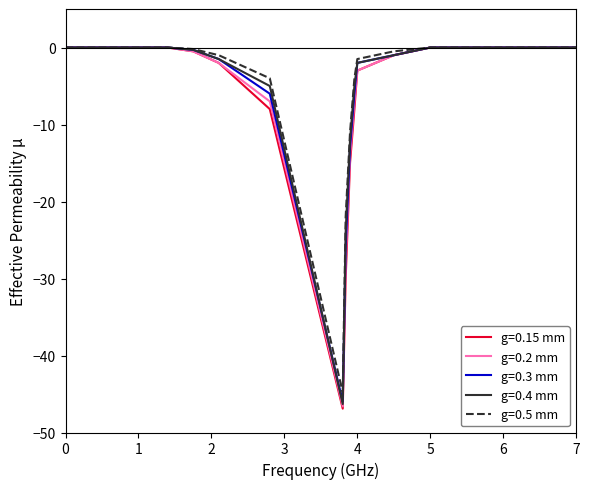

How many categories are shown in the chart?

20